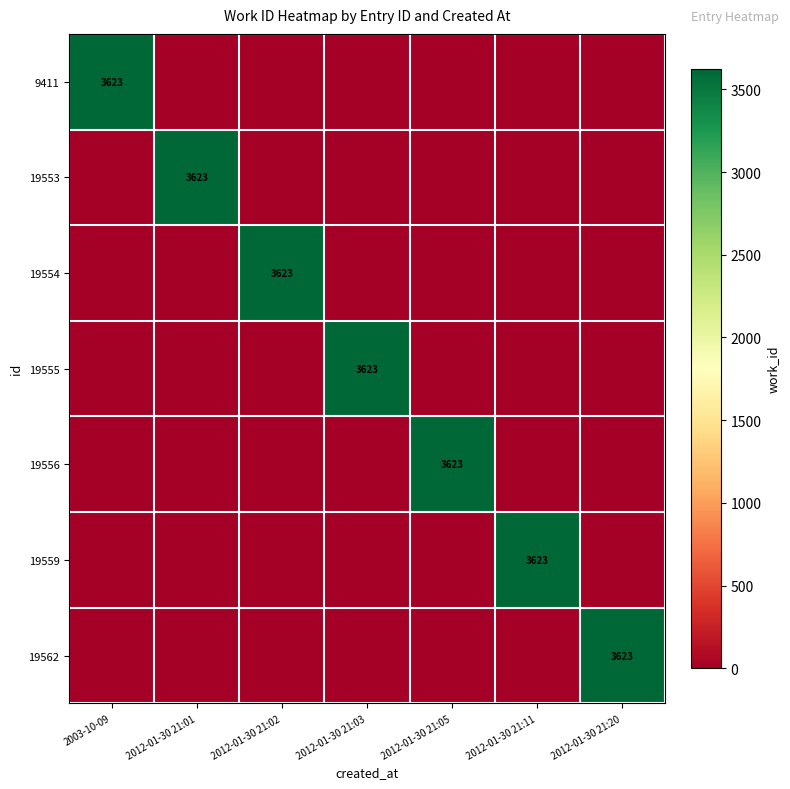

The value of 19553 at 2012-01-30 21:01 is 6039. True or false?

False